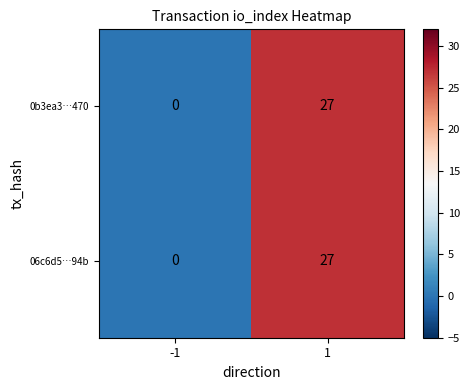

What is the average value of the 0b3ea3…470 series?

14